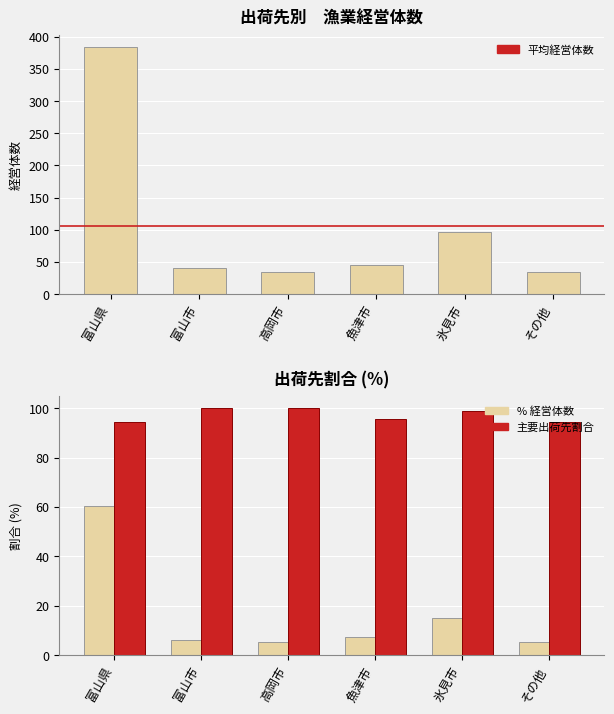

What is the label of the 2nd bar from the left?

富山市